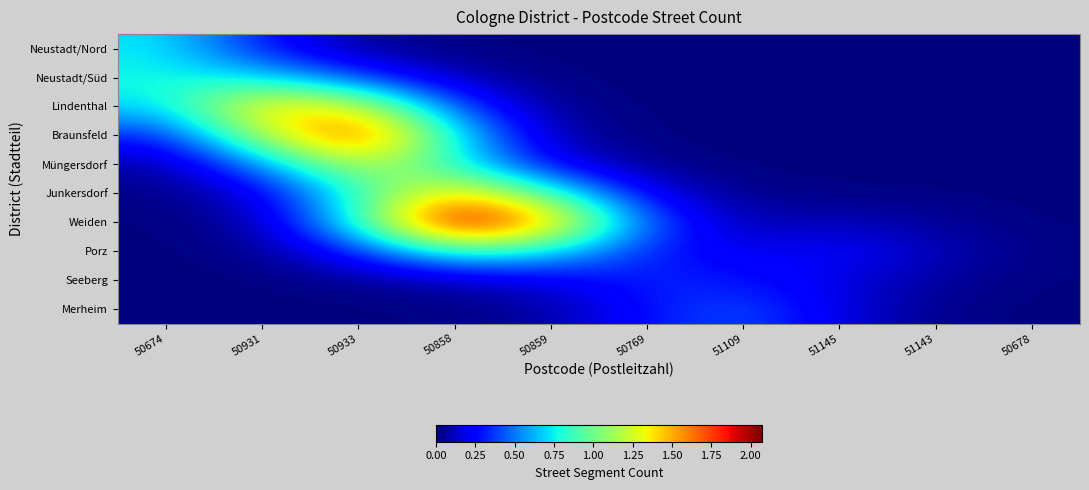

Which category has the lowest value across all series?

51109